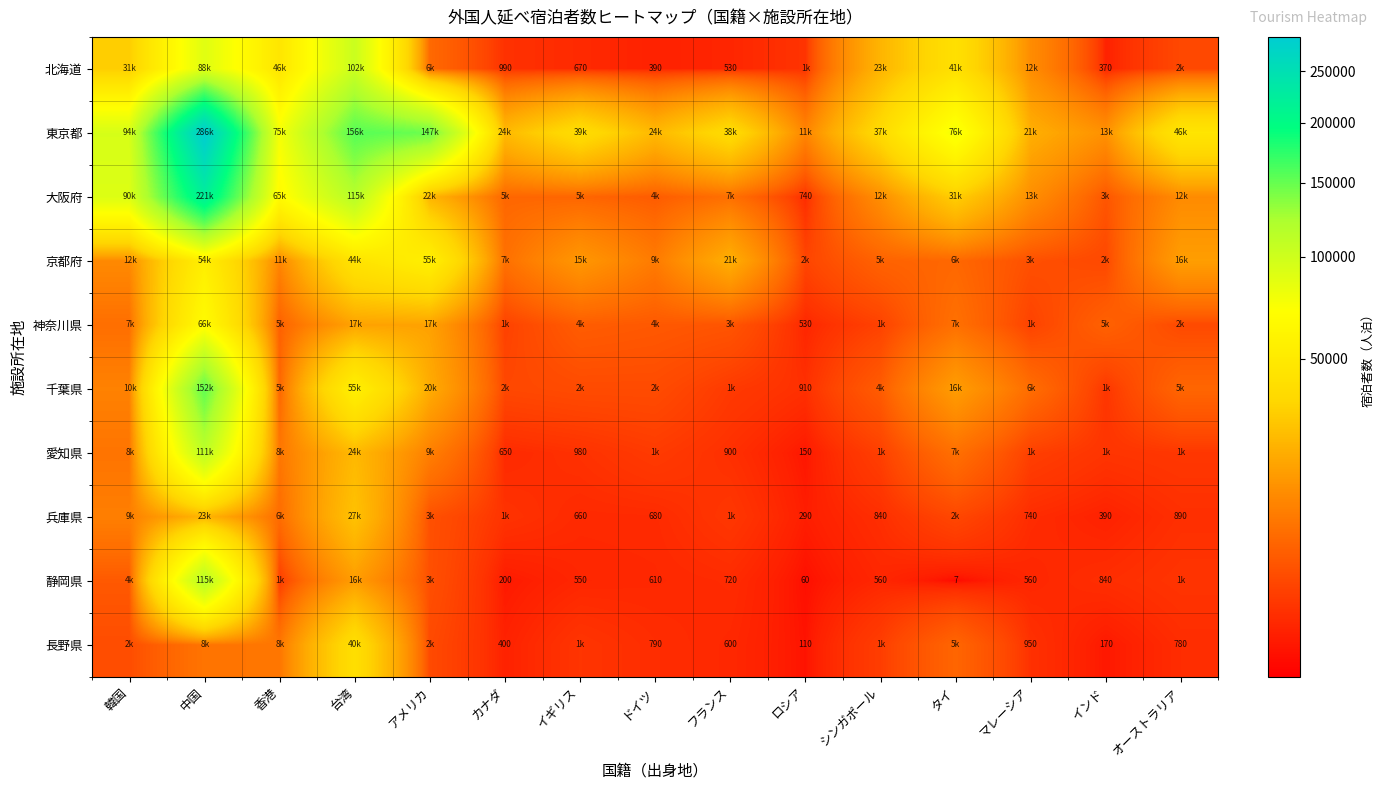

Which has a higher value, フランス or マレーシア?

マレーシア